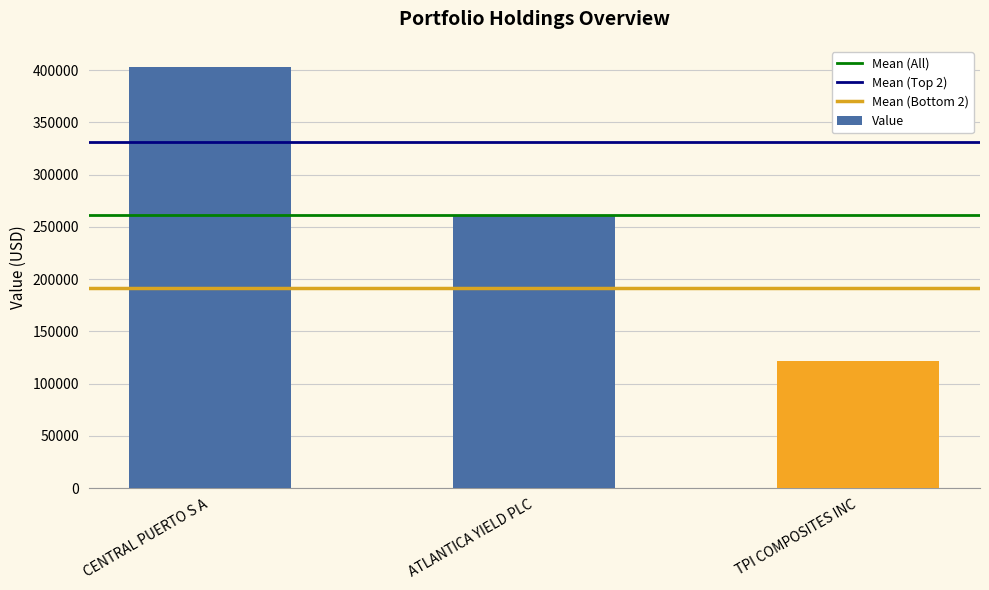

What is the approximate value at CENTRAL PUERTO S A, to the nearest 50?

403000